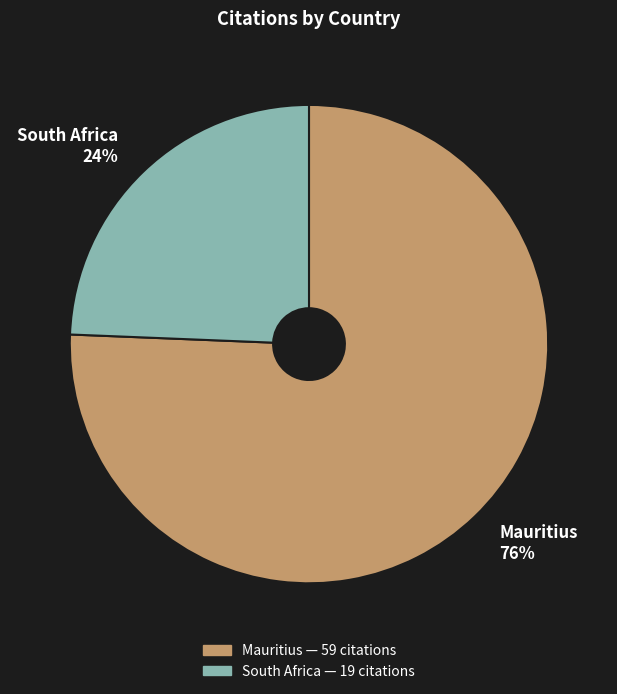

Is the sum of South Africa and Mauritius greater than half?

Yes